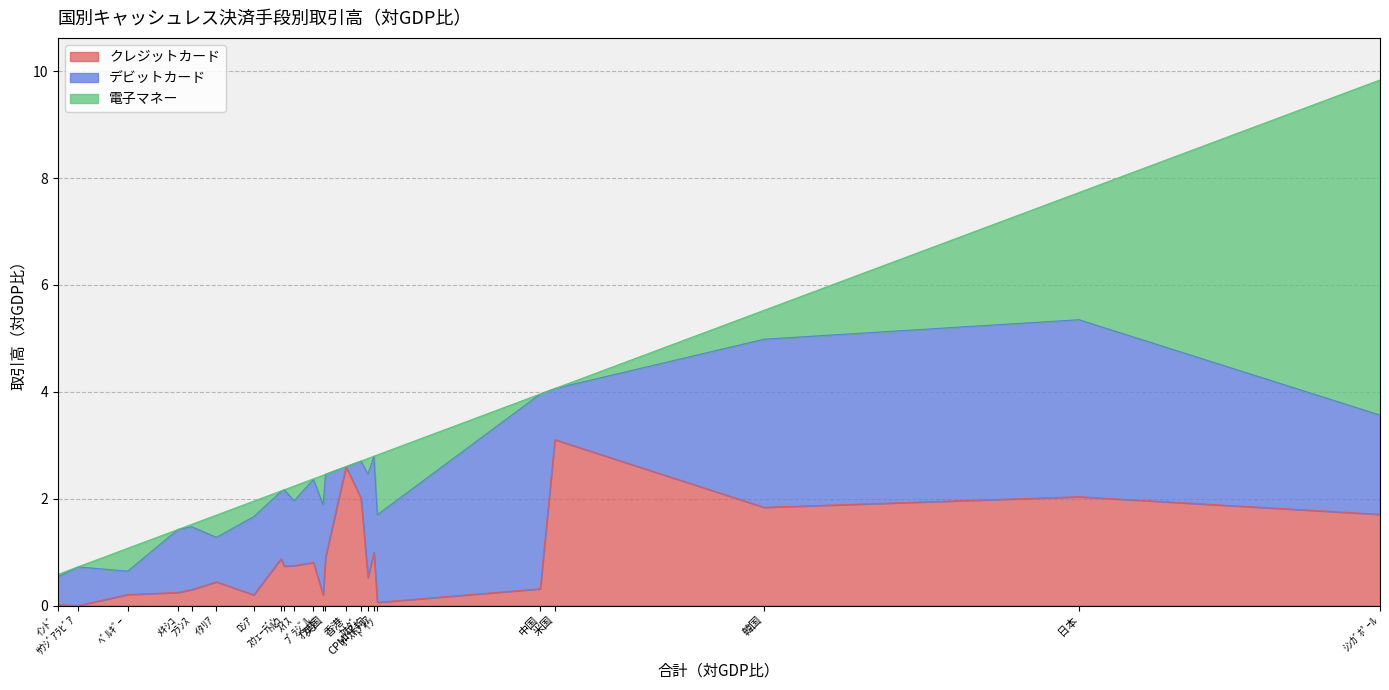

Where is 電子マネー nearest to the value 3?

日本